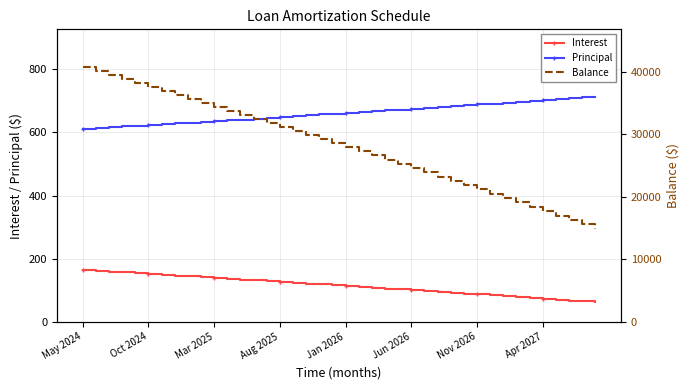

Which label corresponds to the largest value in the chart?

May 2024